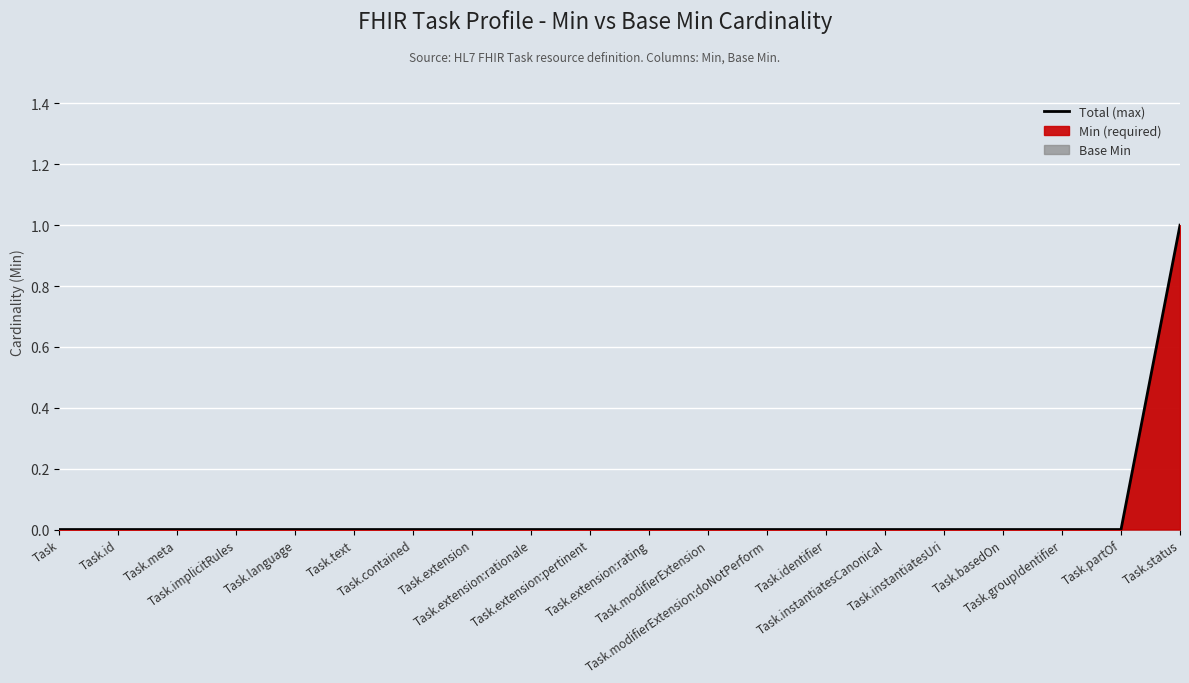

List the labels in order of value, smallest first.

Task, Task.id, Task.meta, Task.implicitRules, Task.language, Task.text, Task.contained, Task.extension, Task.extension:rationale, Task.extension:pertinent, Task.extension:rating, Task.modifierExtension, Task.modifierExtension:doNotPerform, Task.identifier, Task.instantiatesCanonical, Task.instantiatesUri, Task.basedOn, Task.groupIdentifier, Task.partOf, Task.status